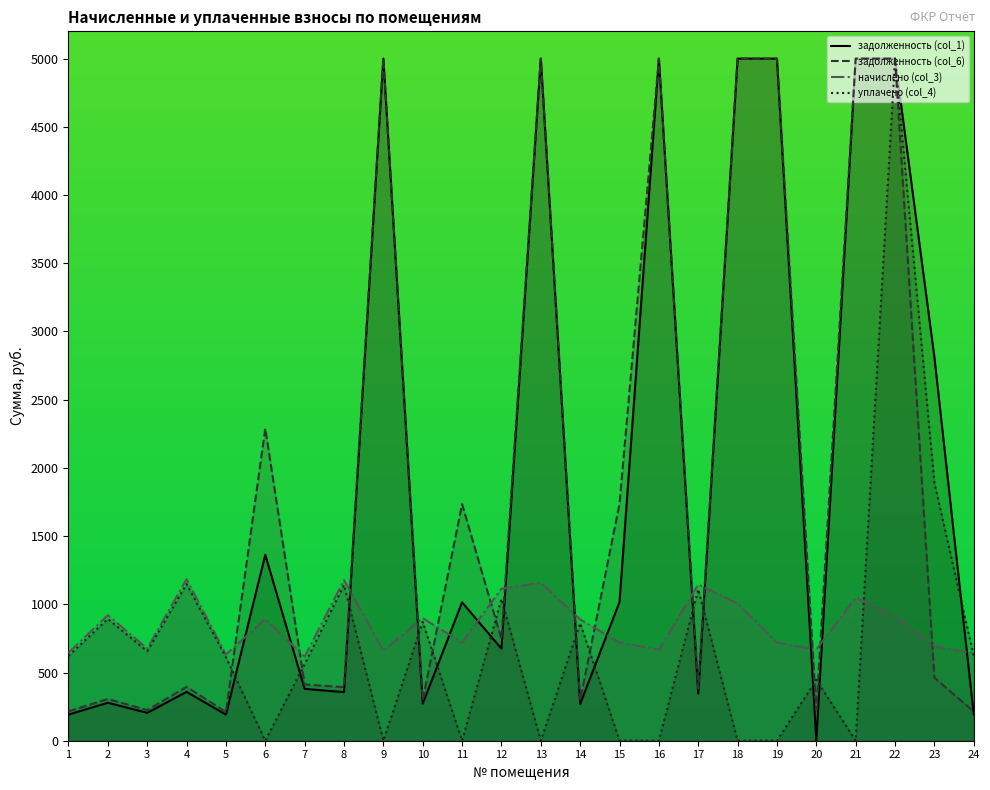

The уплачено (col_4) series shows -2838.6 at 15. True or false?

False